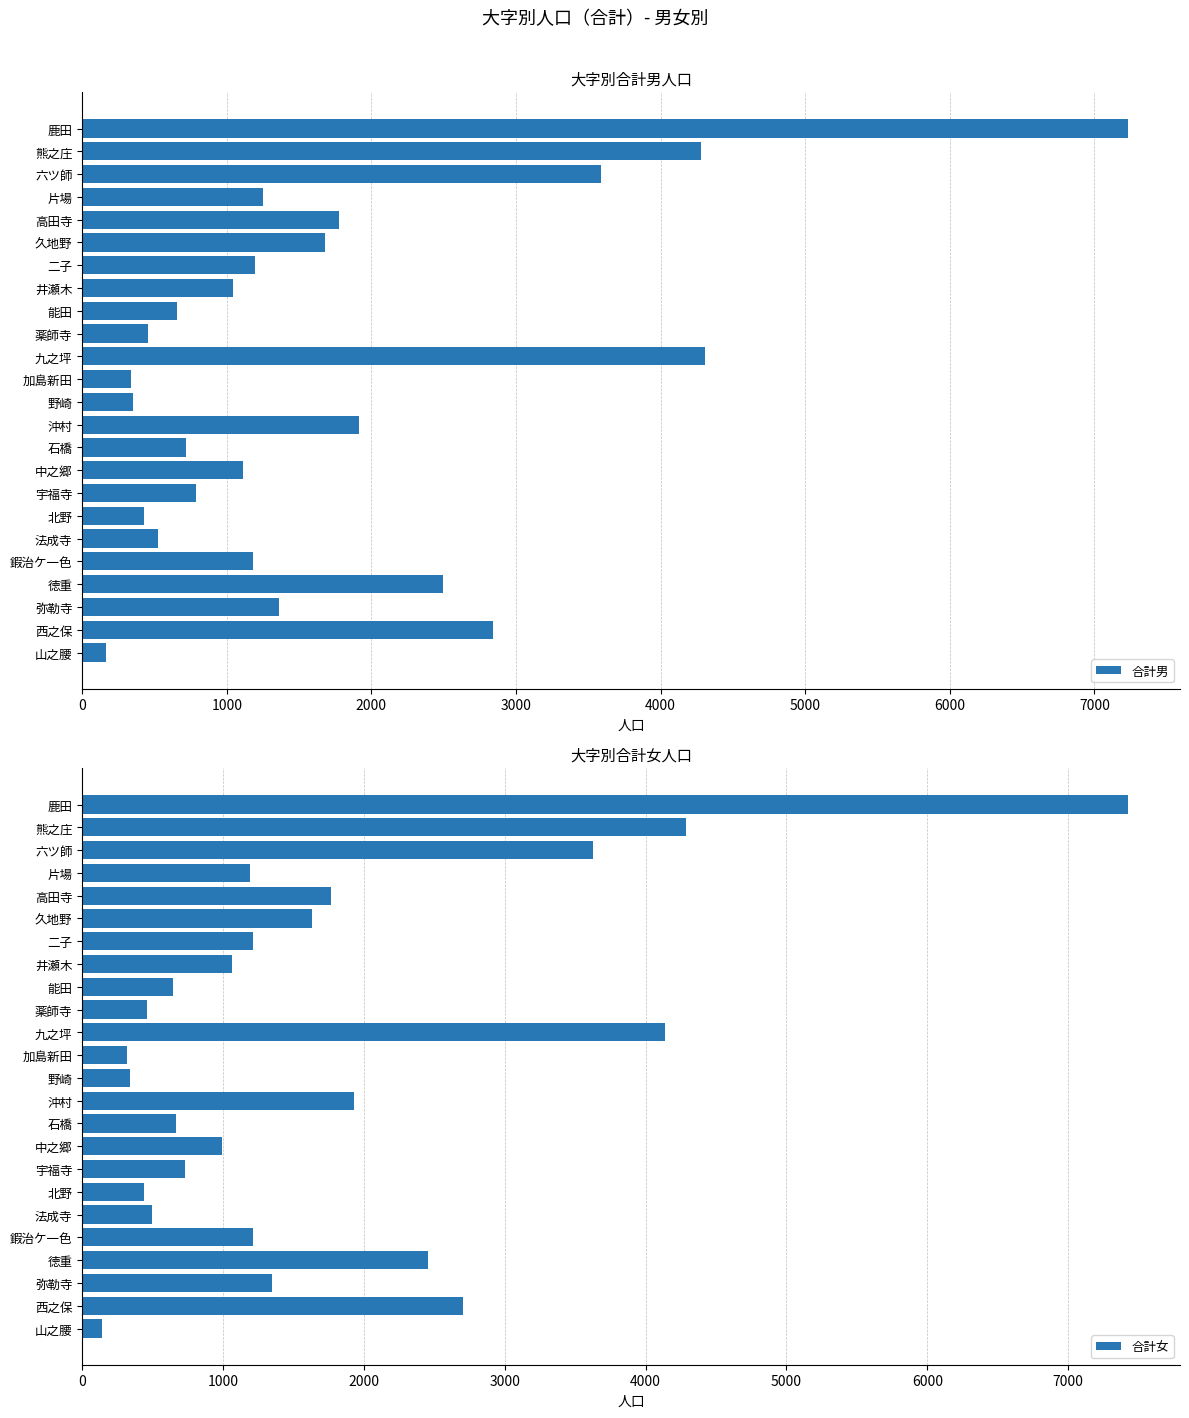

What is the sum of all 合計男 values?

41656